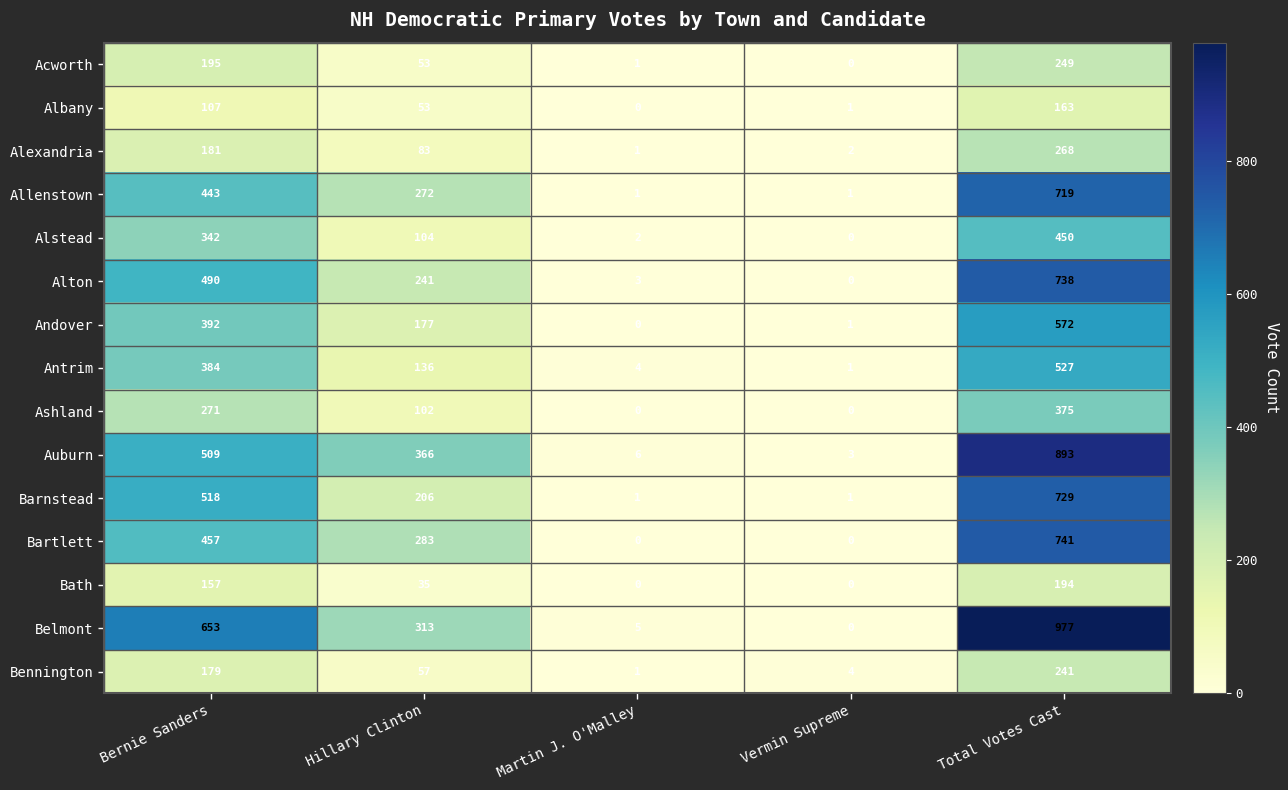

What is the sum of all Bennington values?

482